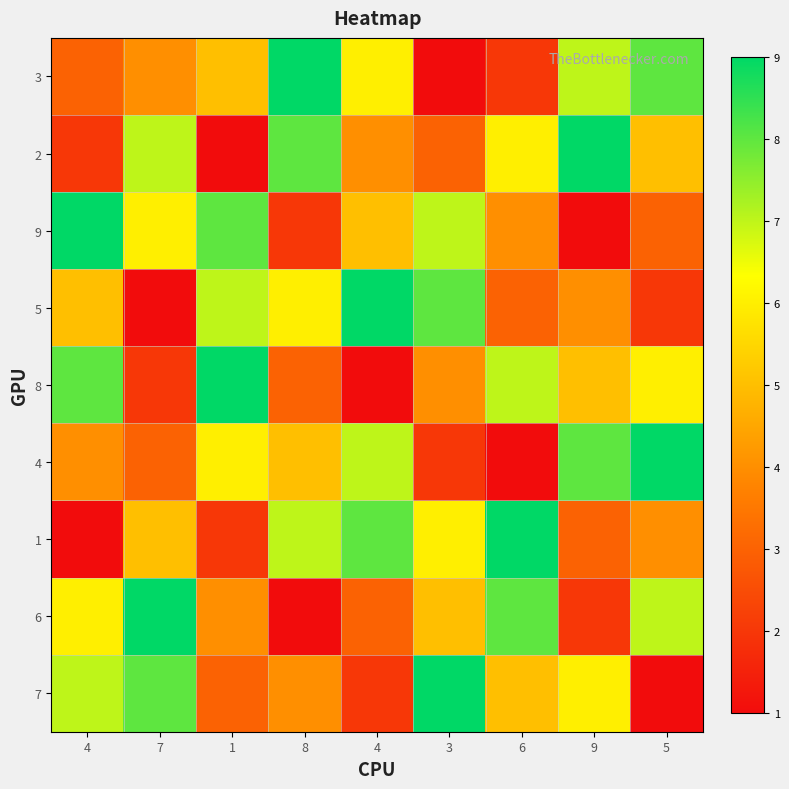

How many series are shown in this chart?

9